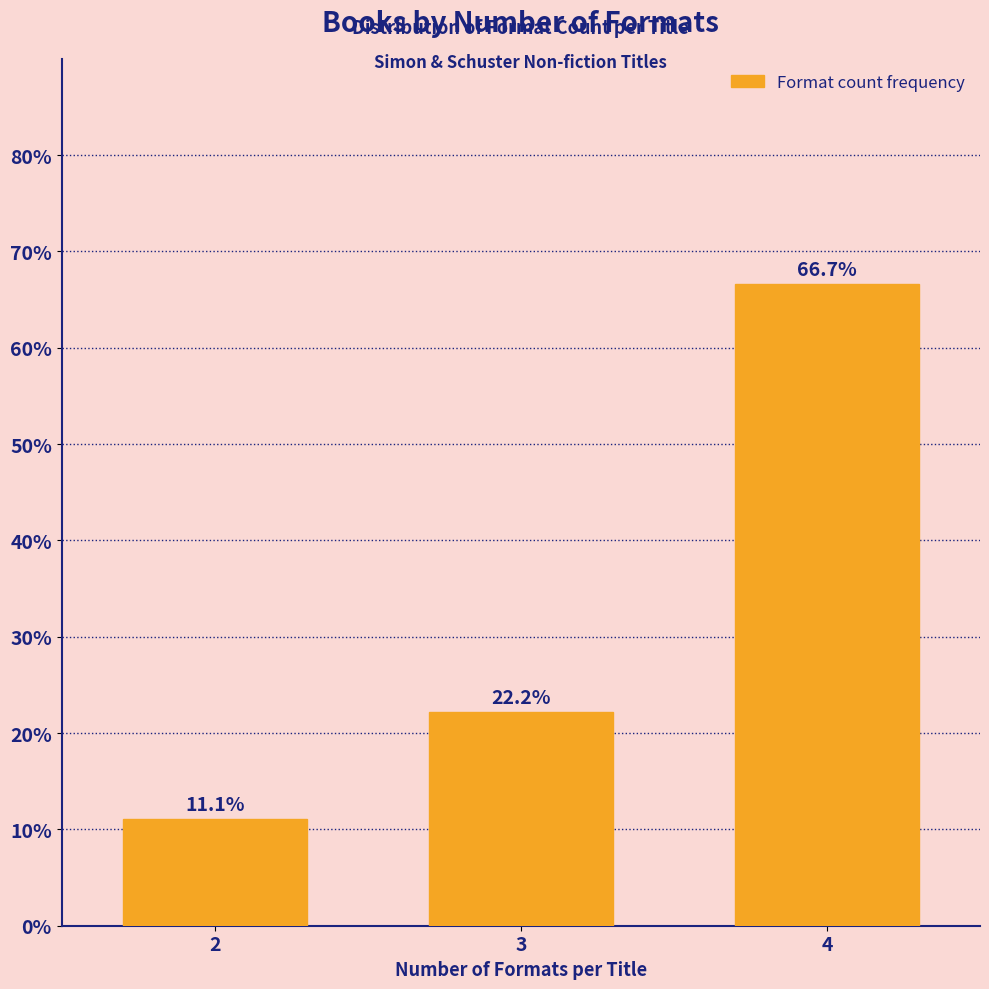

Reading left to right, transcribe all the data shown in this chart.

11.1	22.2	66.7